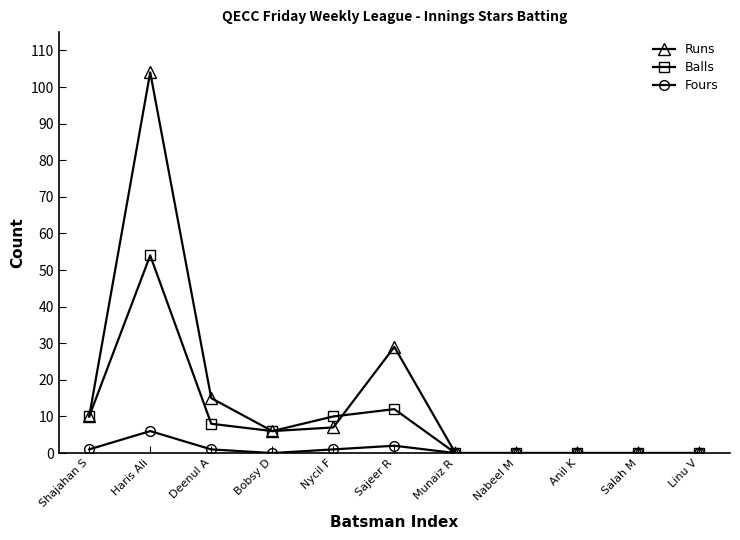

At which category does Fours reach its first local valley?

Bobsy D